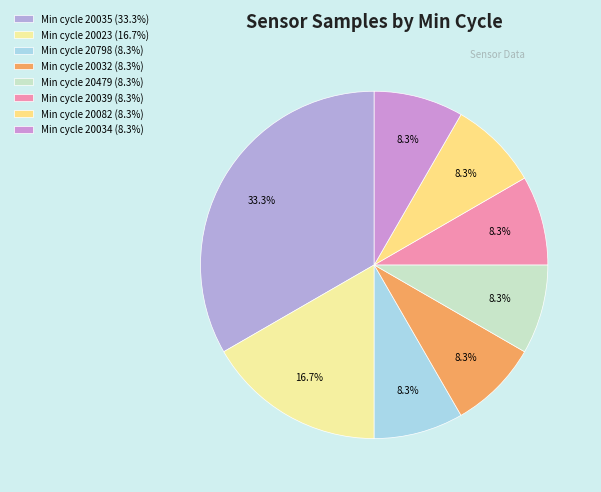

Count the number of slices in the pie.

8